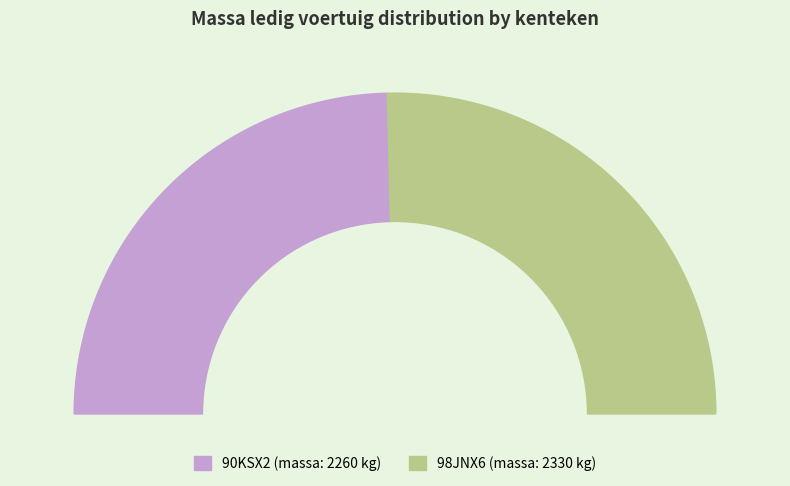

Is it true that 90KSX2 is 57% of the pie?

False